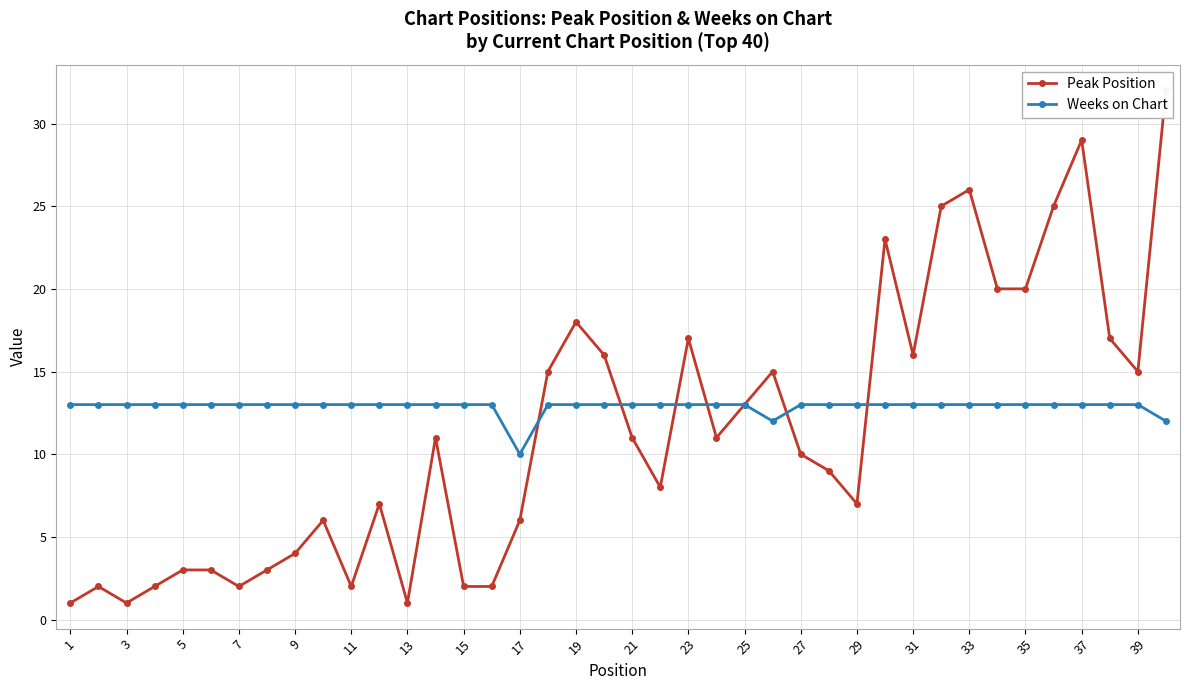

What is the maximum value shown in the chart?

32